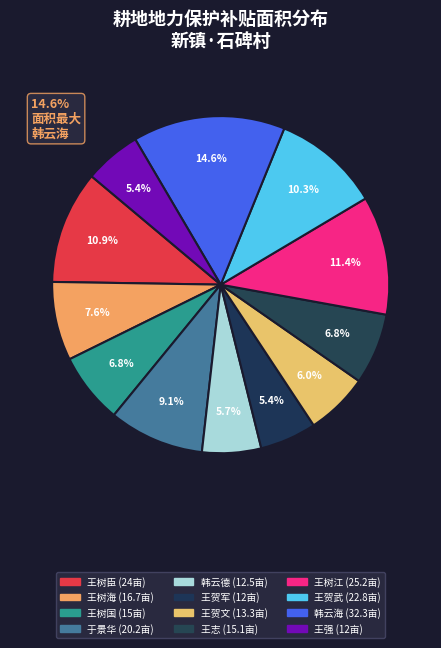

What portion of the pie excludes 王贺武?

89.7%